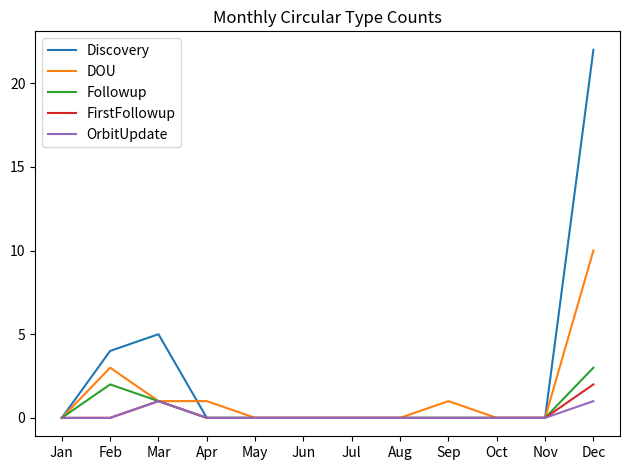

Between Sep and Dec, which series saw the biggest shift?

Discovery